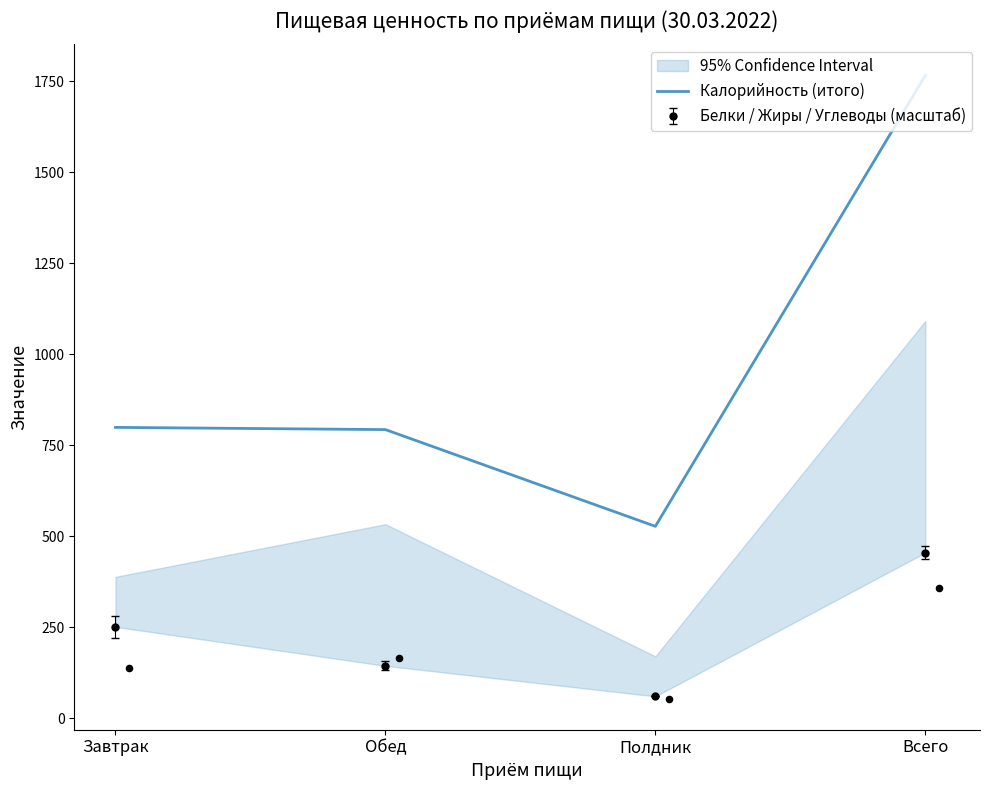

What is the ratio of the value at Завтрак to the value at Всего?

0.5